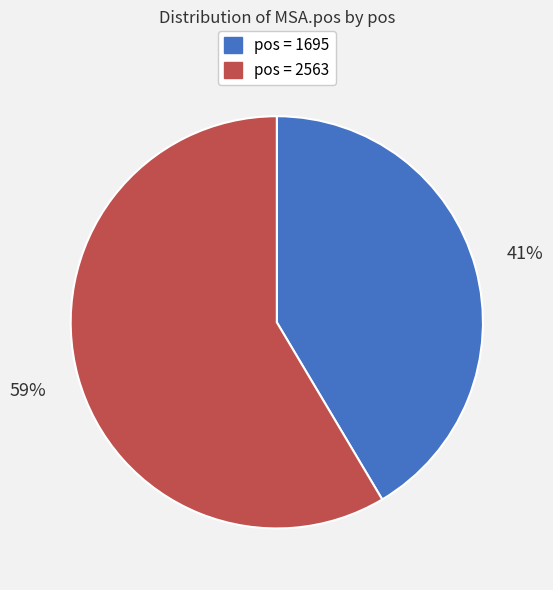

To the nearest percent, what is the average slice percentage?

50%